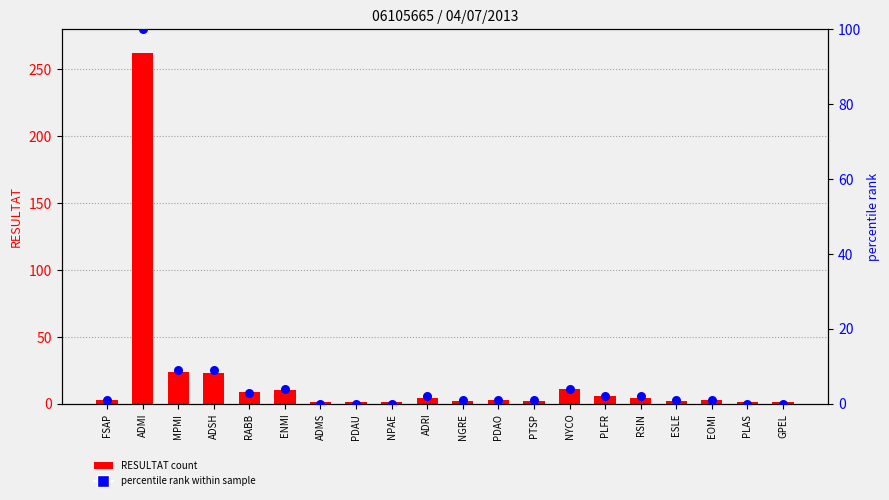

At which category is the sum across all series the highest?

ADMI